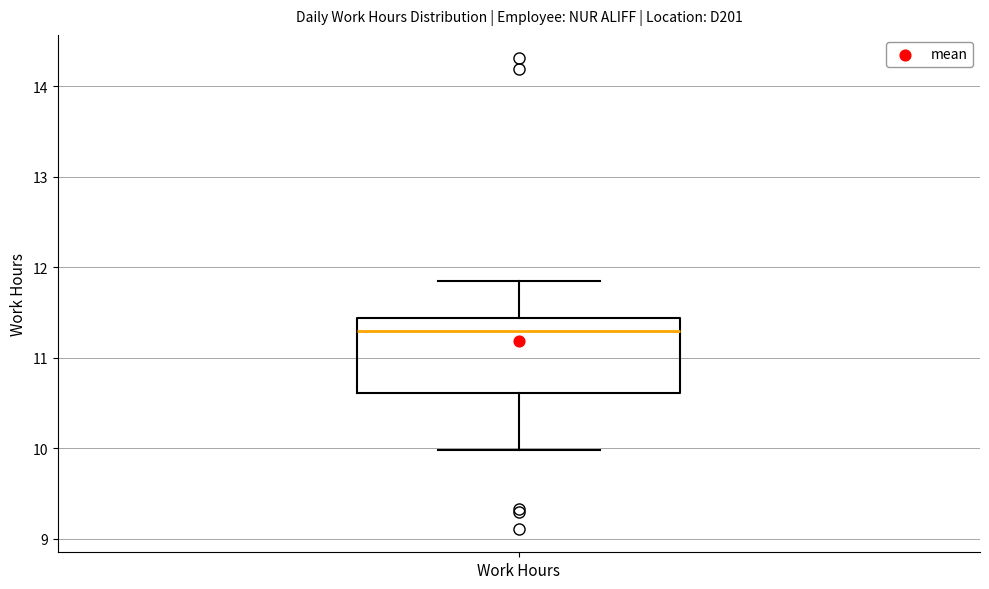

Read this box plot against the y-axis: the position of the median line, the range covered by the box, and the ends of both whiskers. The values are not printed on the chart, so give them approximately, as read against the axis.

median 11.3, box 10.6 to 11.4, whiskers 10.0 to 11.9